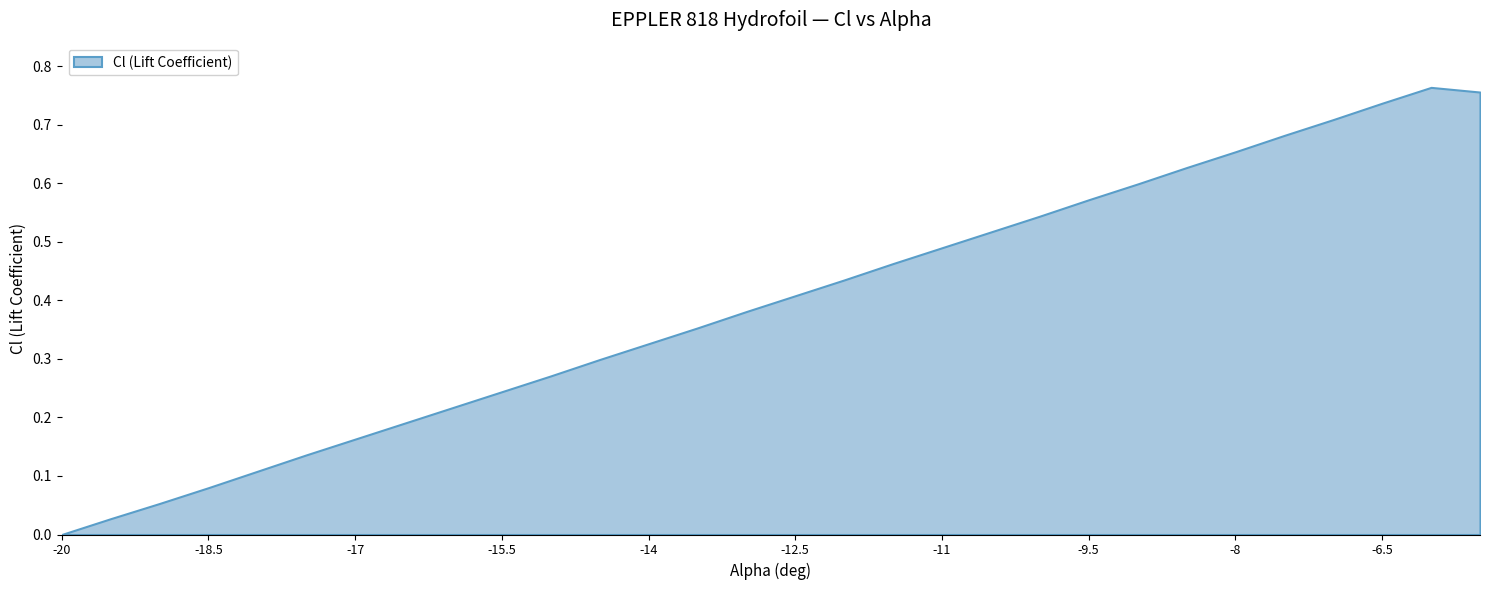

Which label corresponds to the smallest value in the chart?

-20